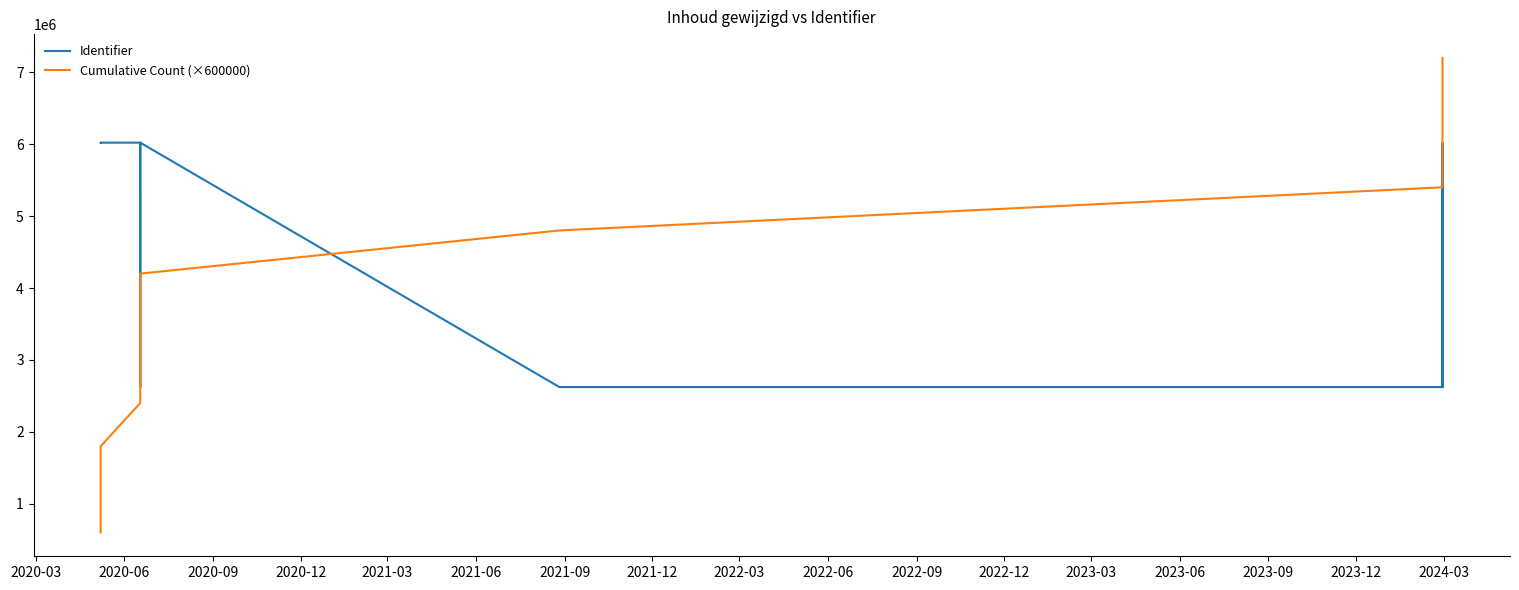

Which has a higher value, 2020-09 or 2020-06?

2020-06